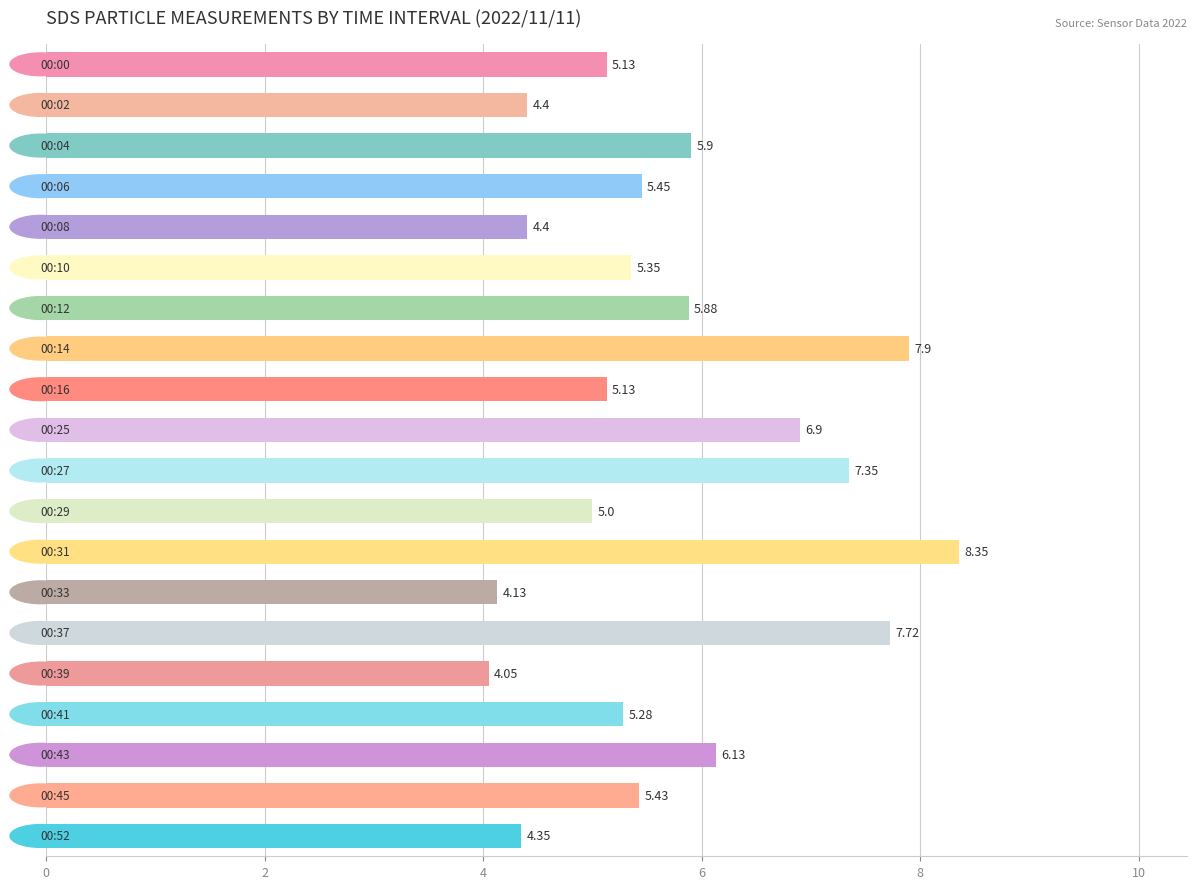

What is the difference between the maximum and second lowest values?

4.2